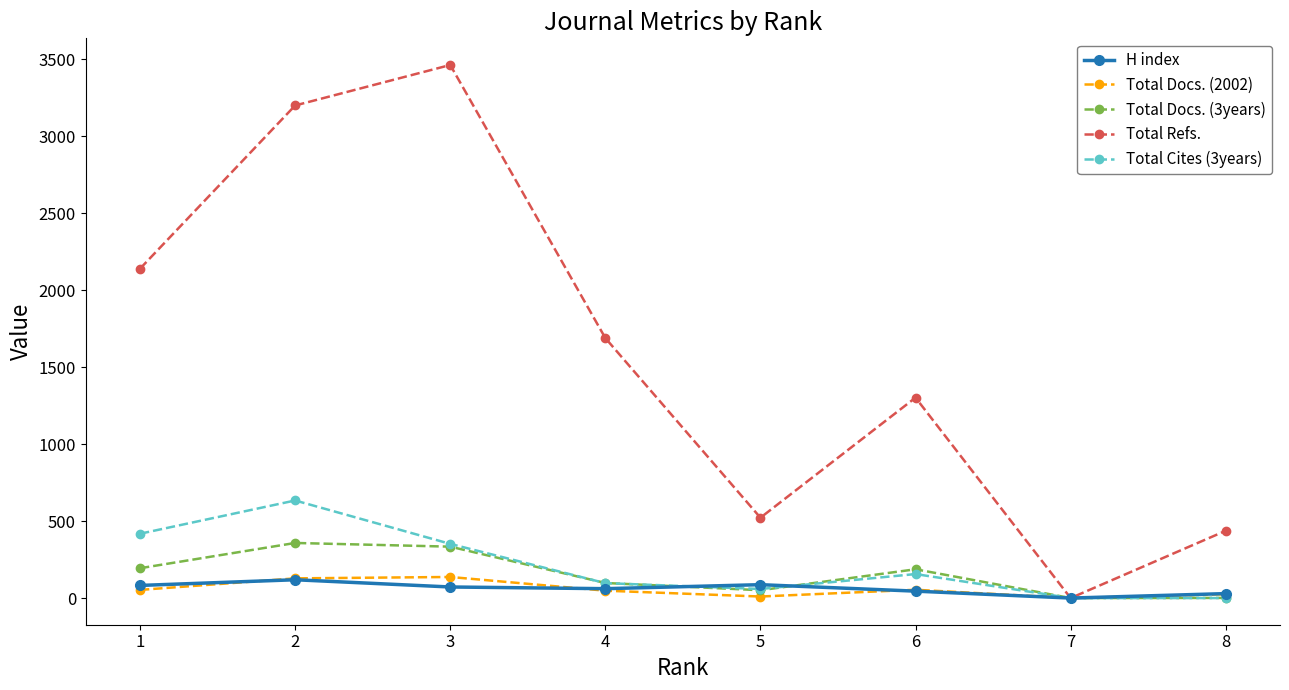

Which series has the largest total across all categories?

Total Refs.